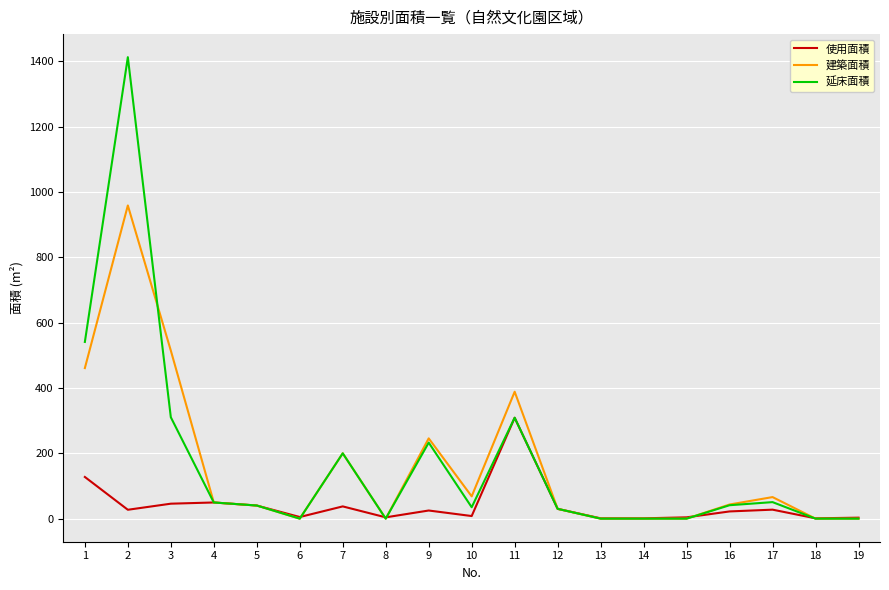

Where does the 使用面積 series first go above 24?

1